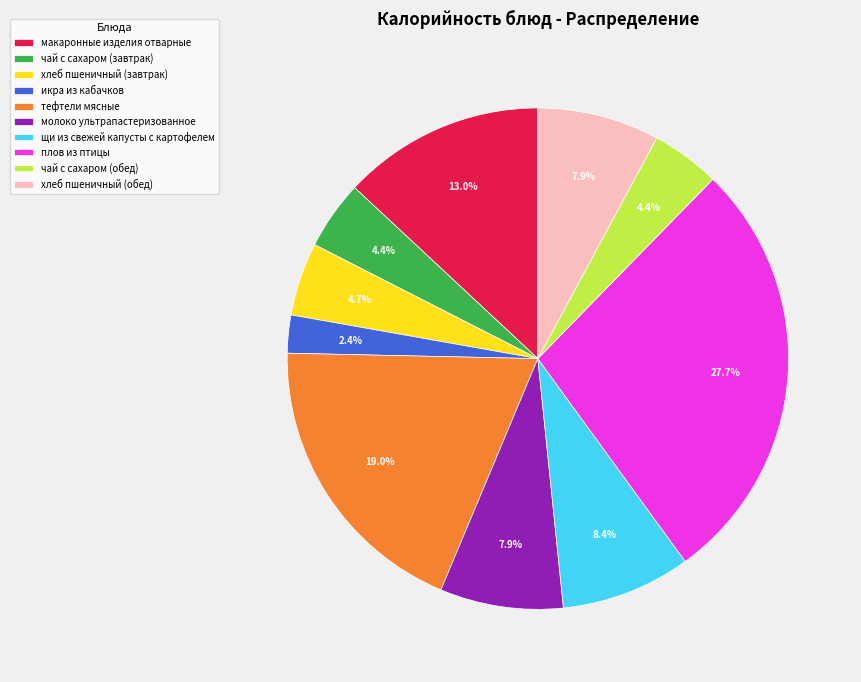

Do хлеб пшеничный (обед) and тефтели мясные together represent more than half of the pie?

No